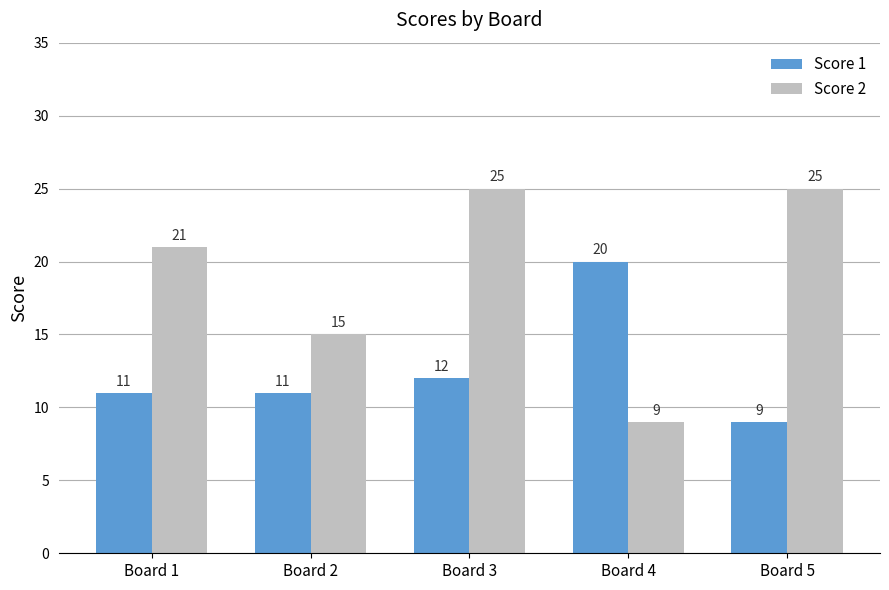

At which category is the sum across all series the highest?

Board 3